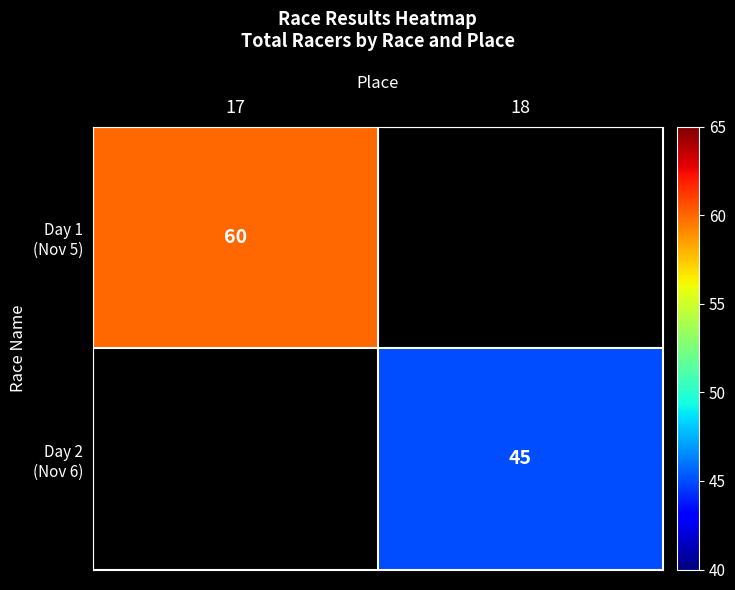

How many data points does each series have?

2